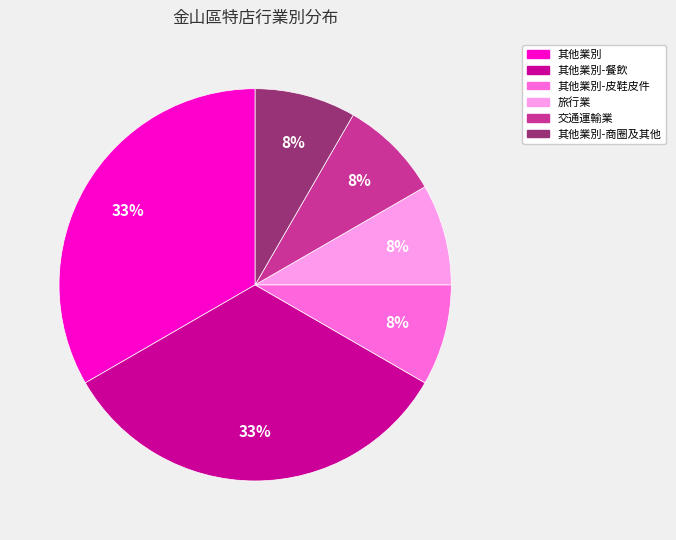

Is there any slice that represents more than half of the pie?

No